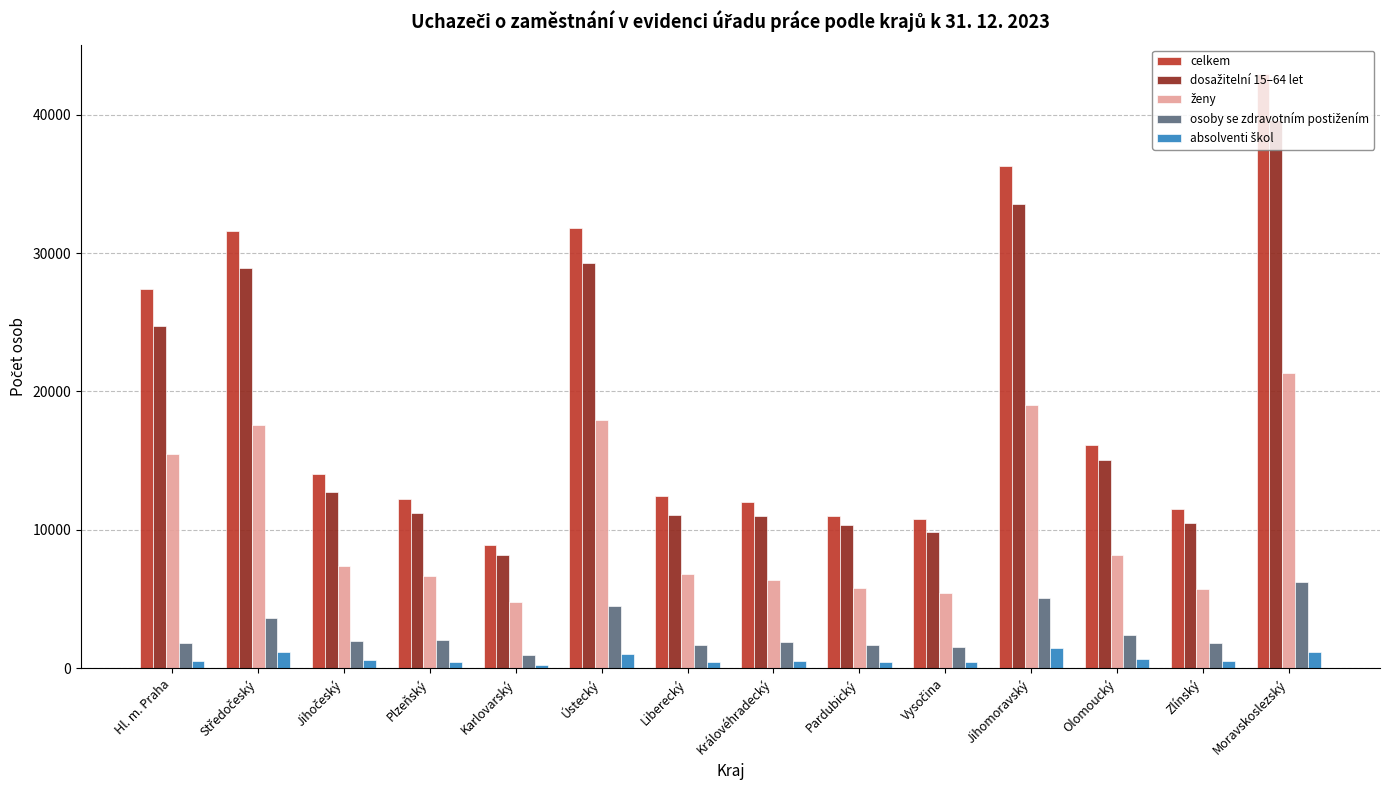

Which series has the widest spread of values?

celkem